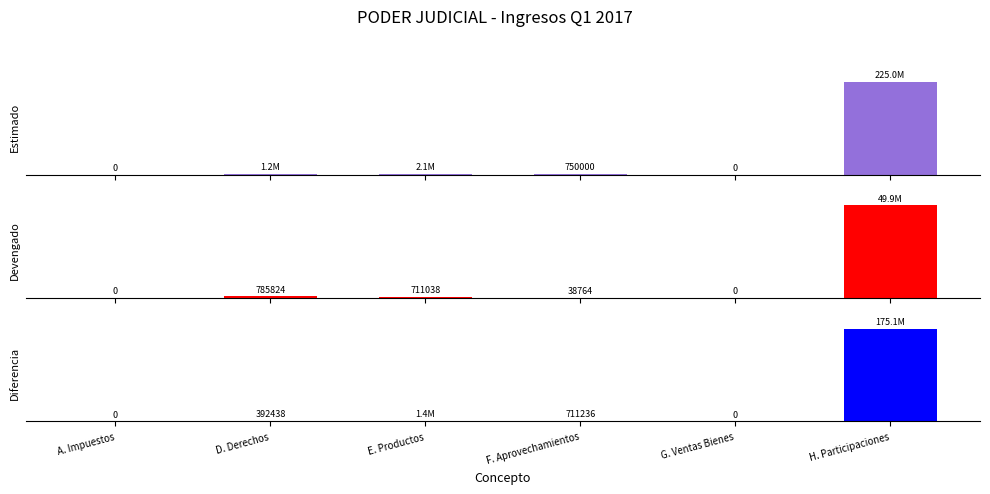

Is the value of Estimado at E. Productos greater than the value of Diferencia at A. Impuestos?

Yes